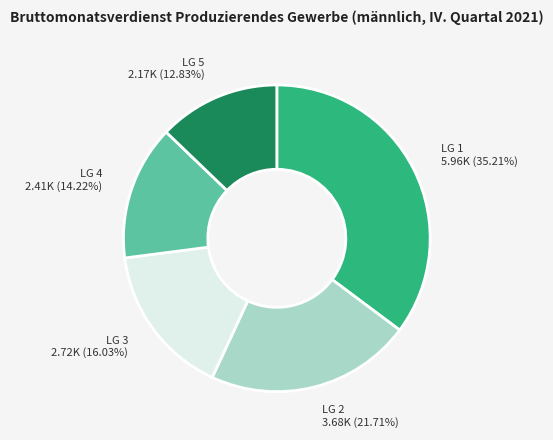

Is it true that LG 5 is 13% of the pie?

True